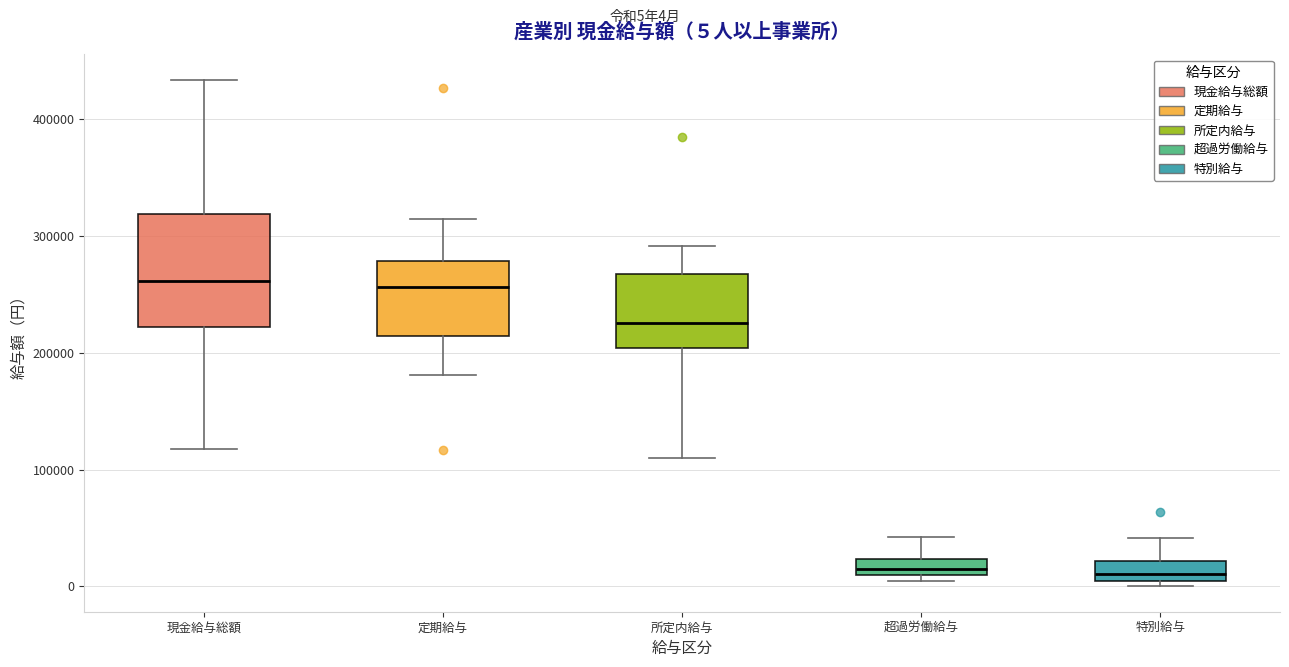

Which box is the tallest, from its lower edge to its upper edge?

現金給与総額